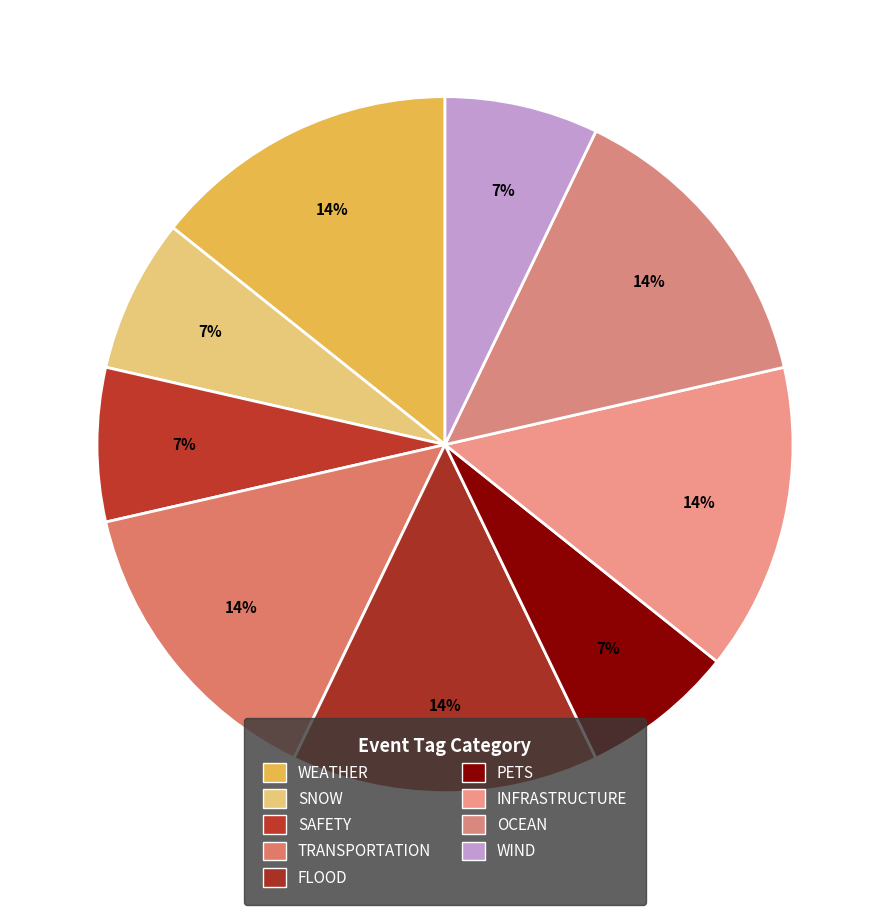

Is TRANSPORTATION the majority of the pie?

No